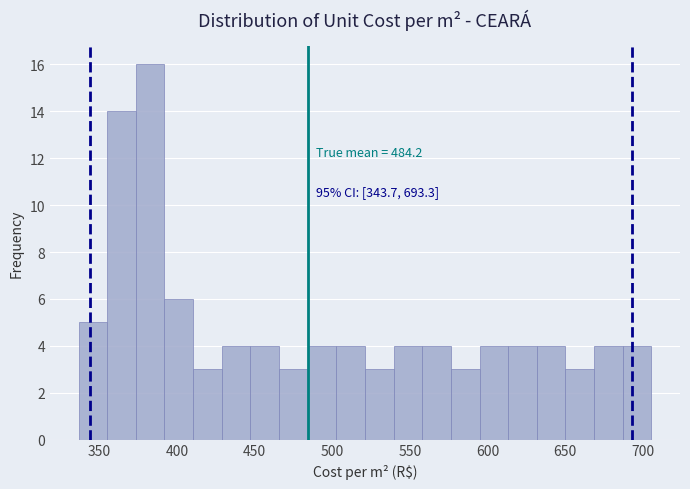

Around what value on the x-axis is the tallest bar? Give the approximate position of its centre, as read against the axis.

385